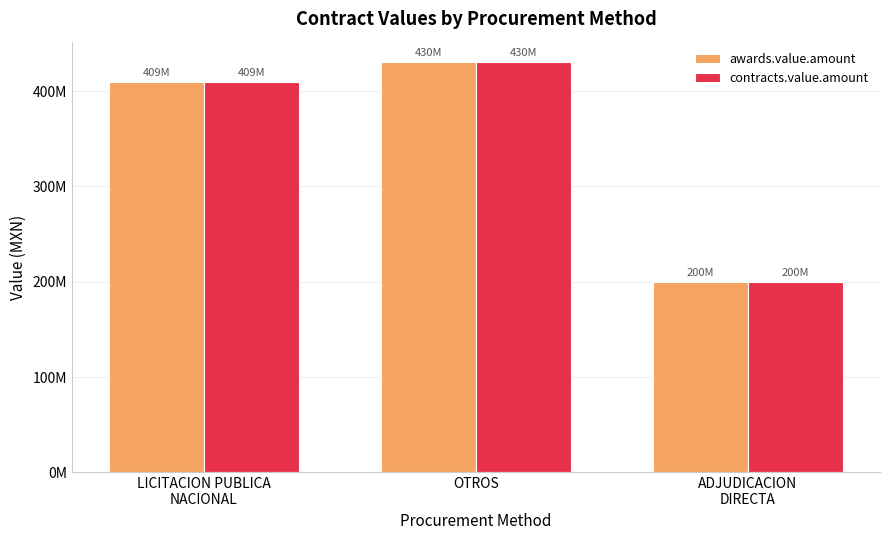

Between LICITACION PUBLICA
NACIONAL and OTROS, which is larger?

OTROS